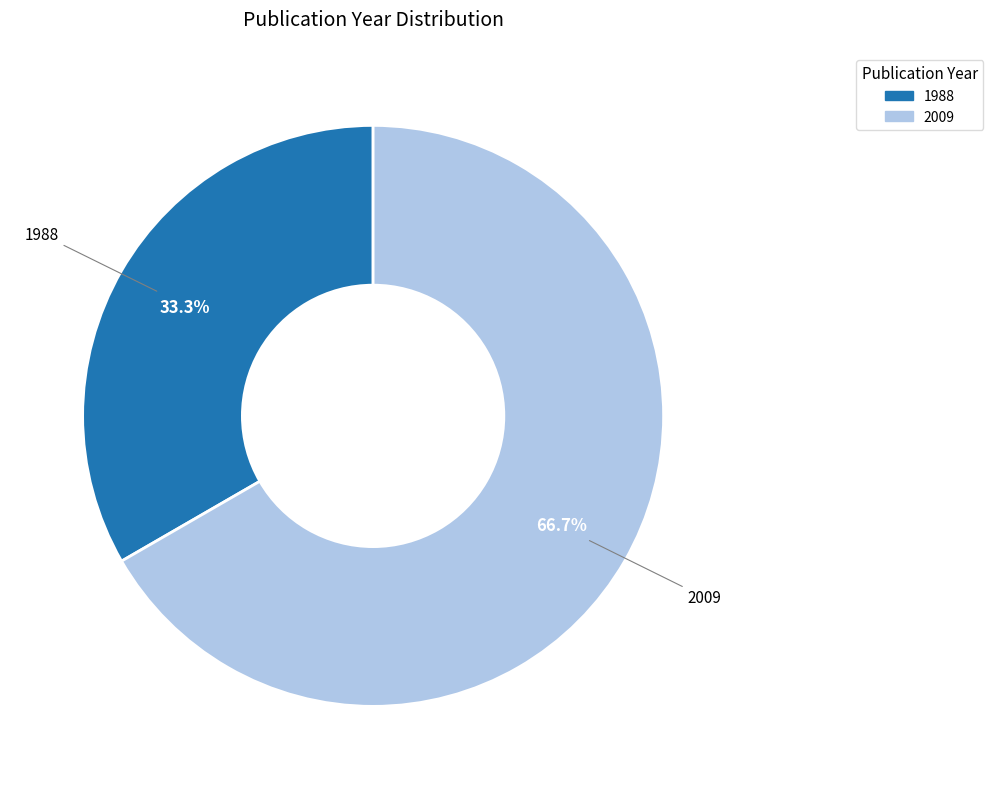

How many segments does this pie chart have?

2